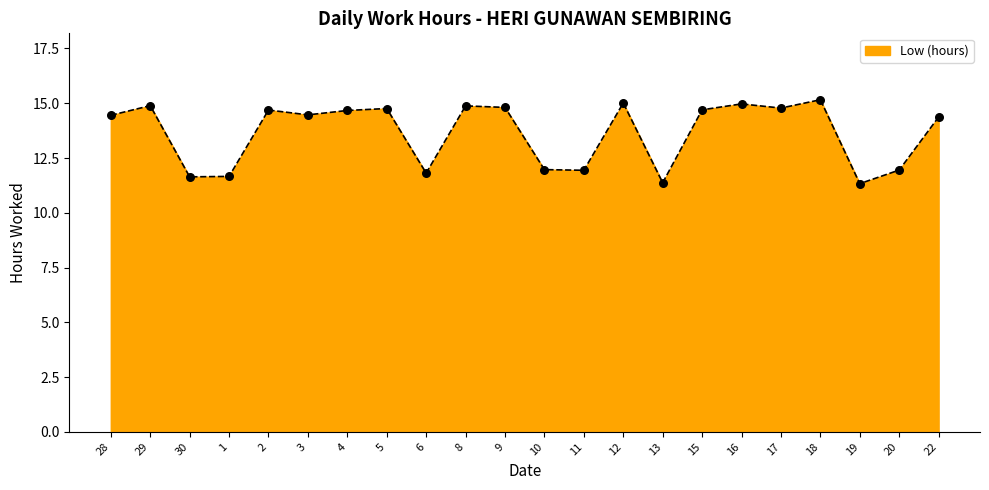

Between 11 and 22, which is larger?

22